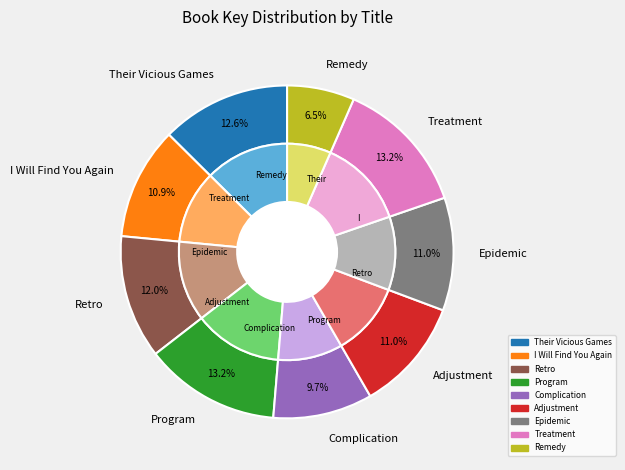

Which category has the smallest portion of the pie?

Remedy